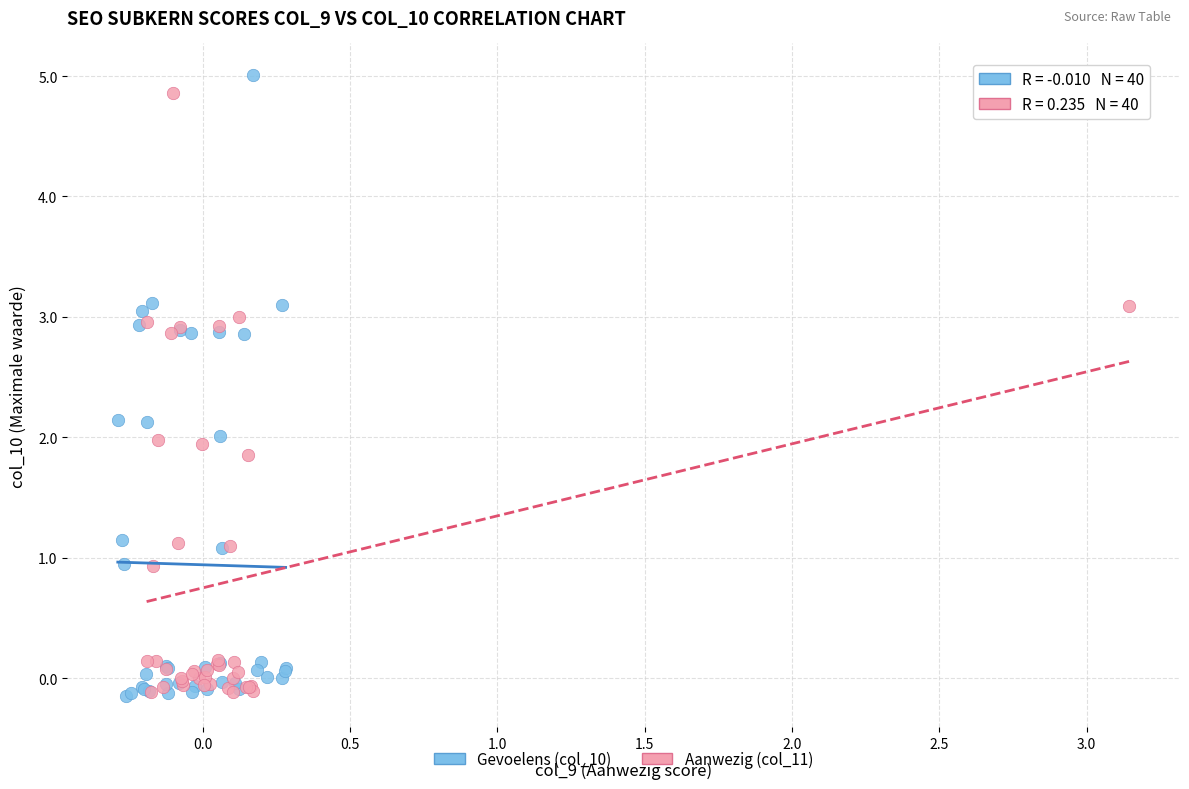

Which series reaches the maximum Y coordinate?

Gevoelens (col_10)